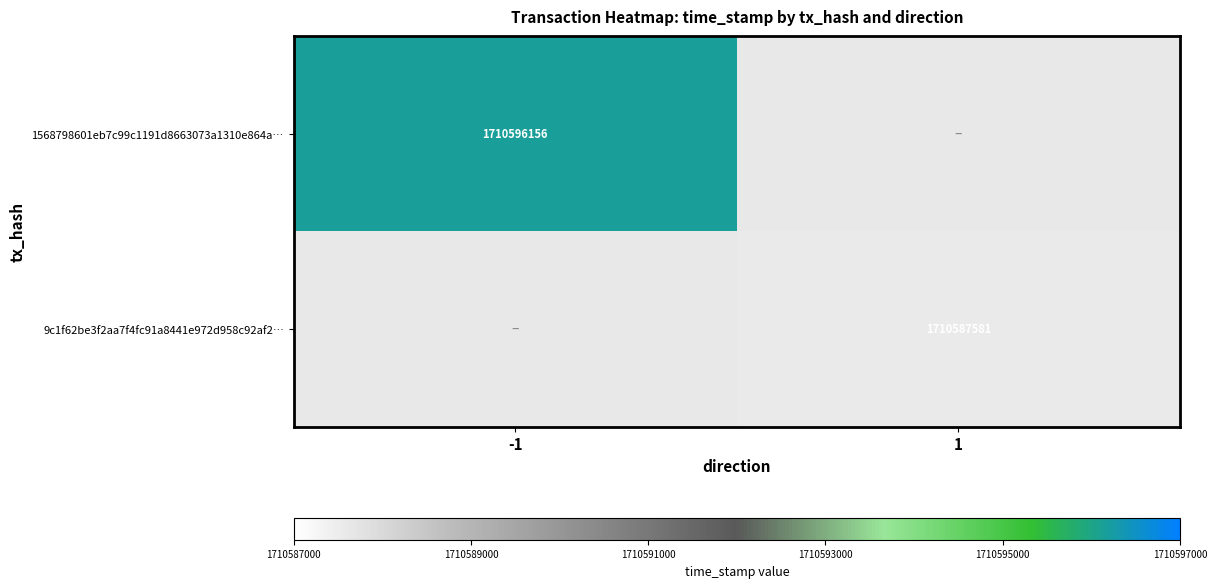

At which category does the chart reach its peak across all series?

-1